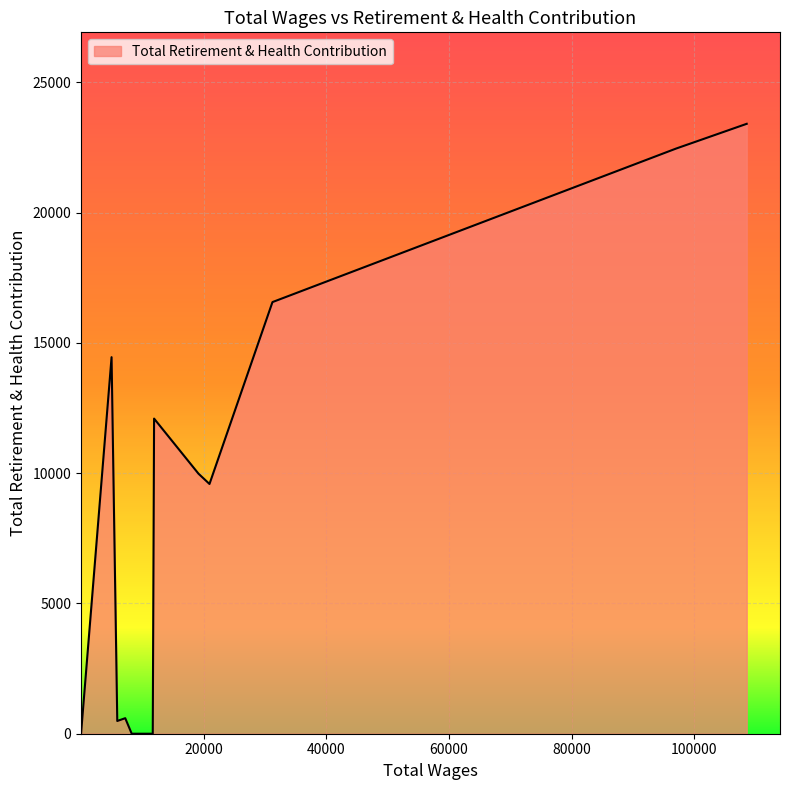

What is the greatest value displayed?

23405